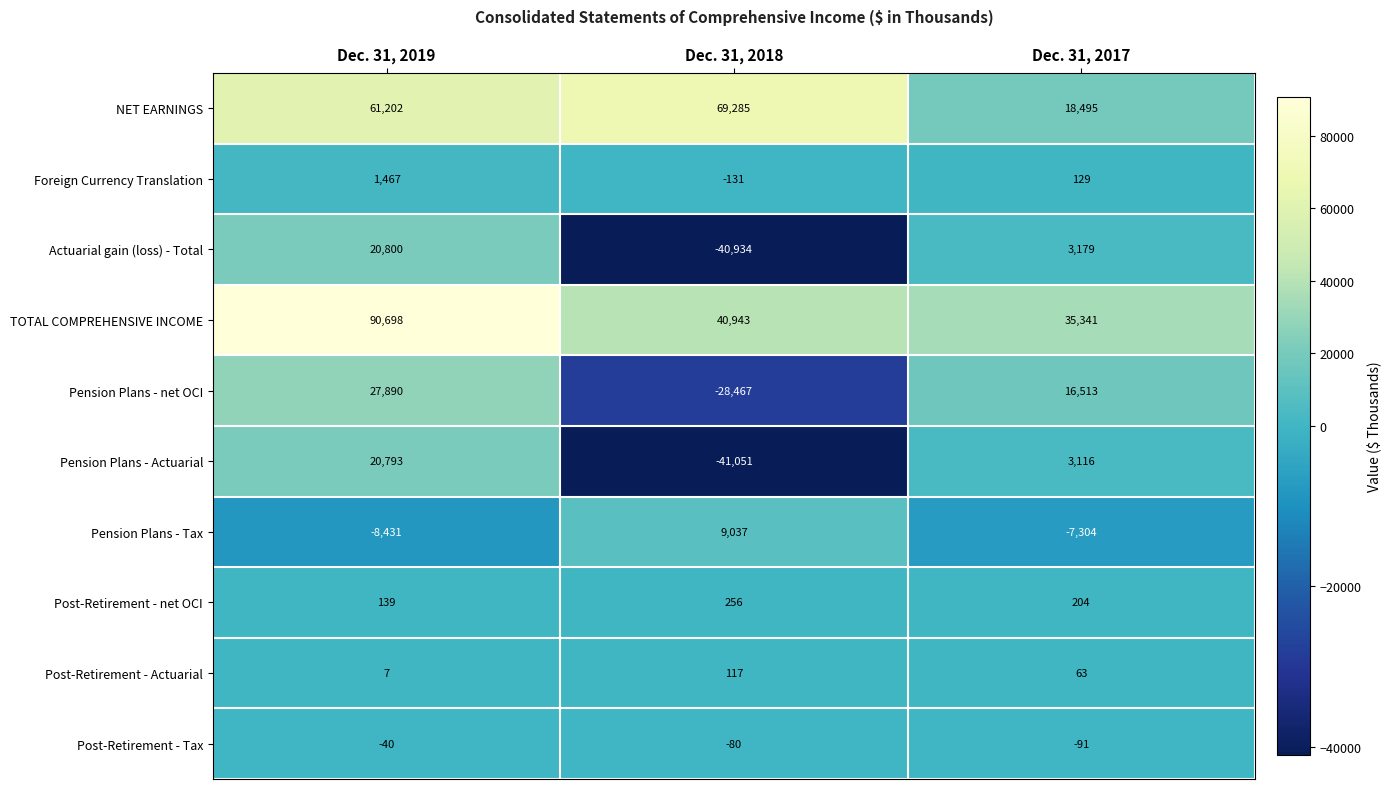

How many values in the Pension Plans - Actuarial series are below 3116?

1